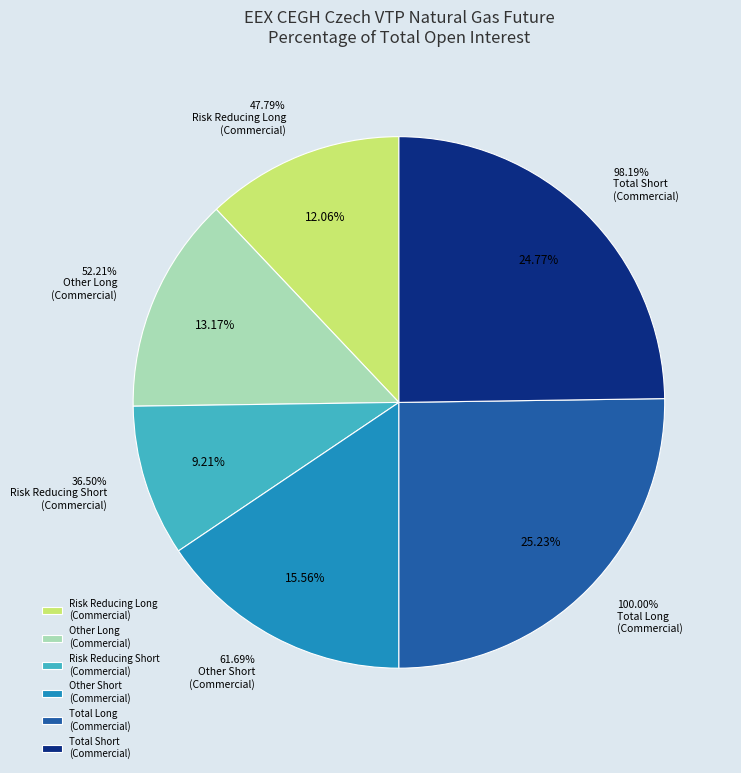

What percentage is the Risk Reducing Long
(Commercial) slice, to the nearest percent?

12%